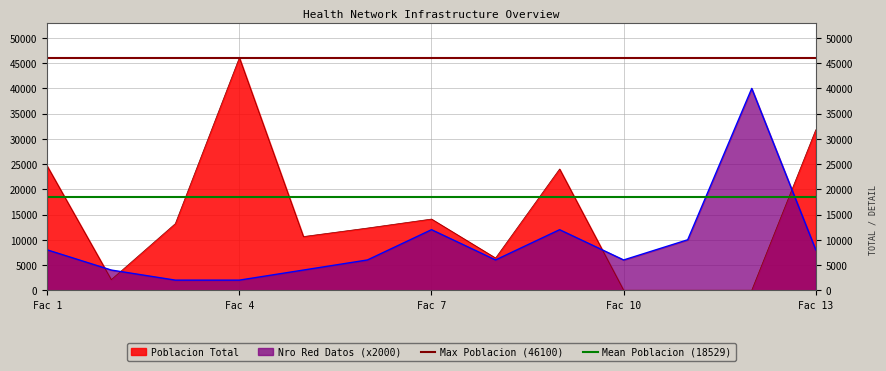

What is the highest value of the Max Poblacion (46100) series?

46100